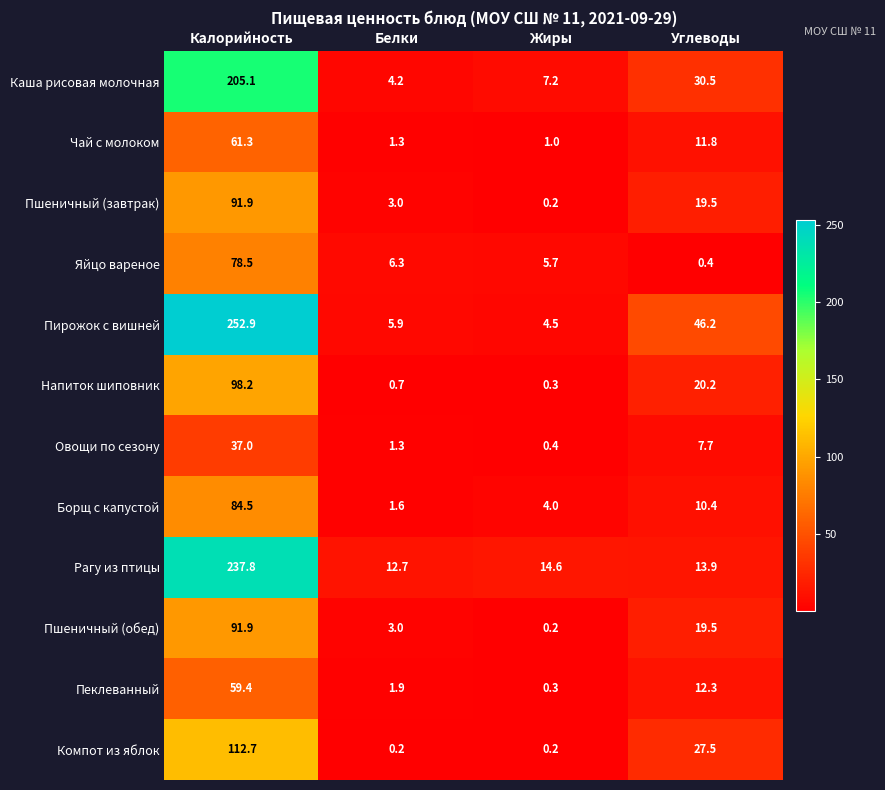

Which series has the widest spread of values?

Пирожок с вишней